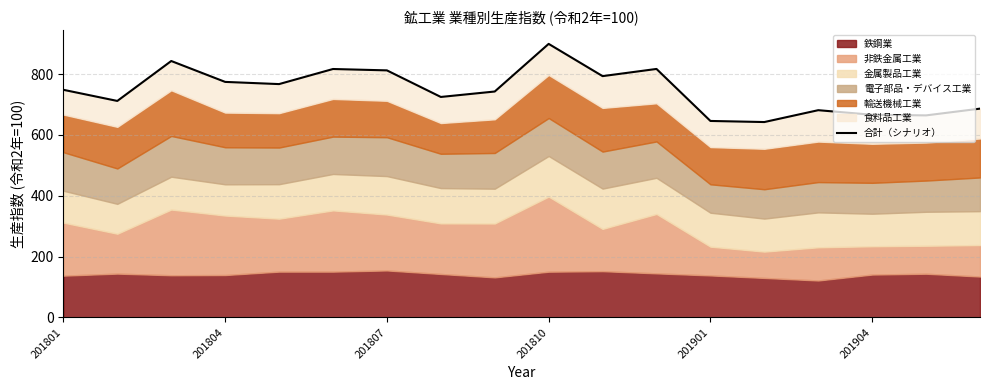

What is the minimum value shown in the chart?

642.3